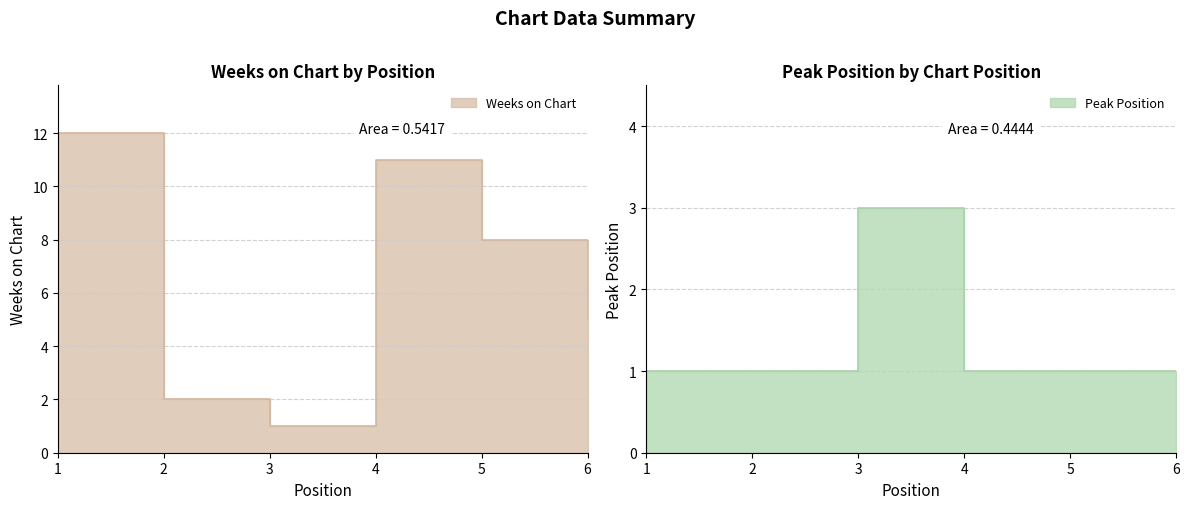

The Peak Position series shows 1 at 2. True or false?

False